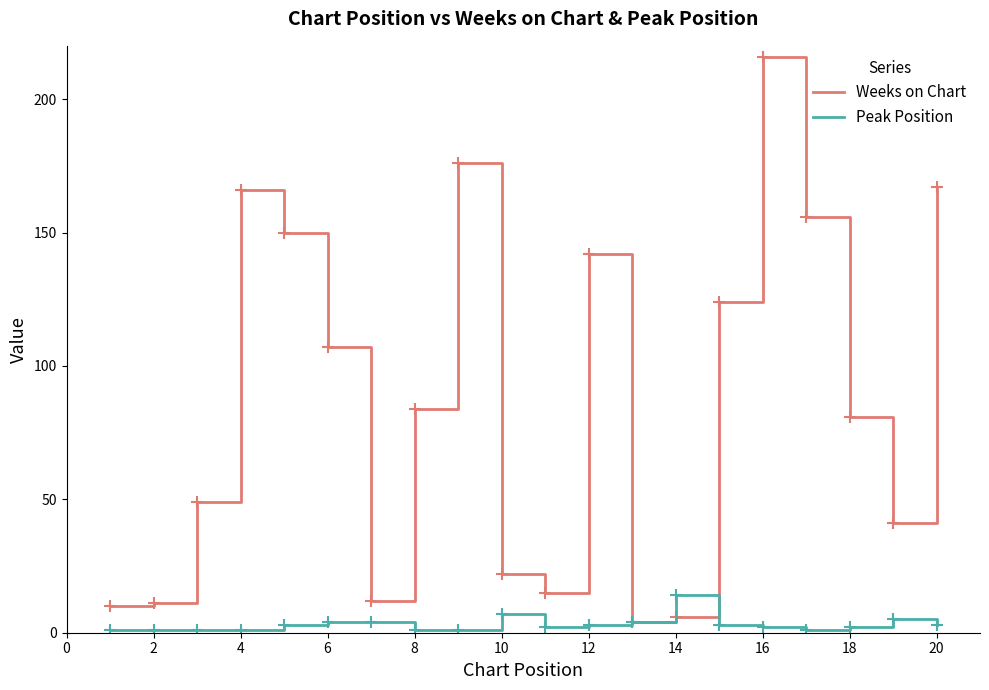

Which series has the largest total across all categories?

Weeks on Chart